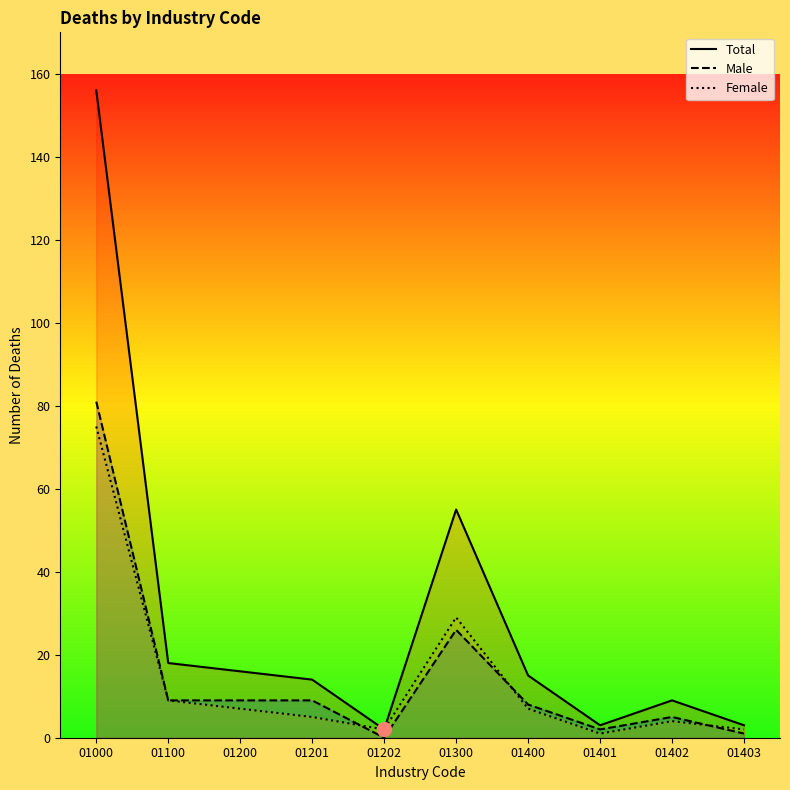

Reading left to right, extract all data points from this chart.

Total: 156	18	16	14	2	55	15	3	9	3
Male: 81	9	9	9	0	26	8	2	5	1
Female: 75	9	7	5	2	29	7	1	4	2